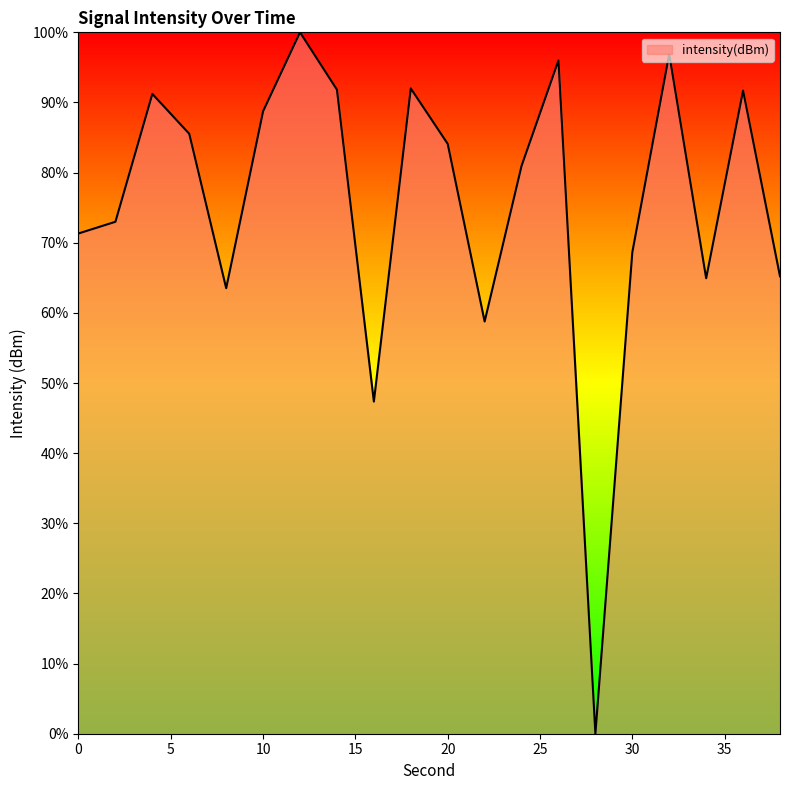

What is the greatest value displayed?

100.0